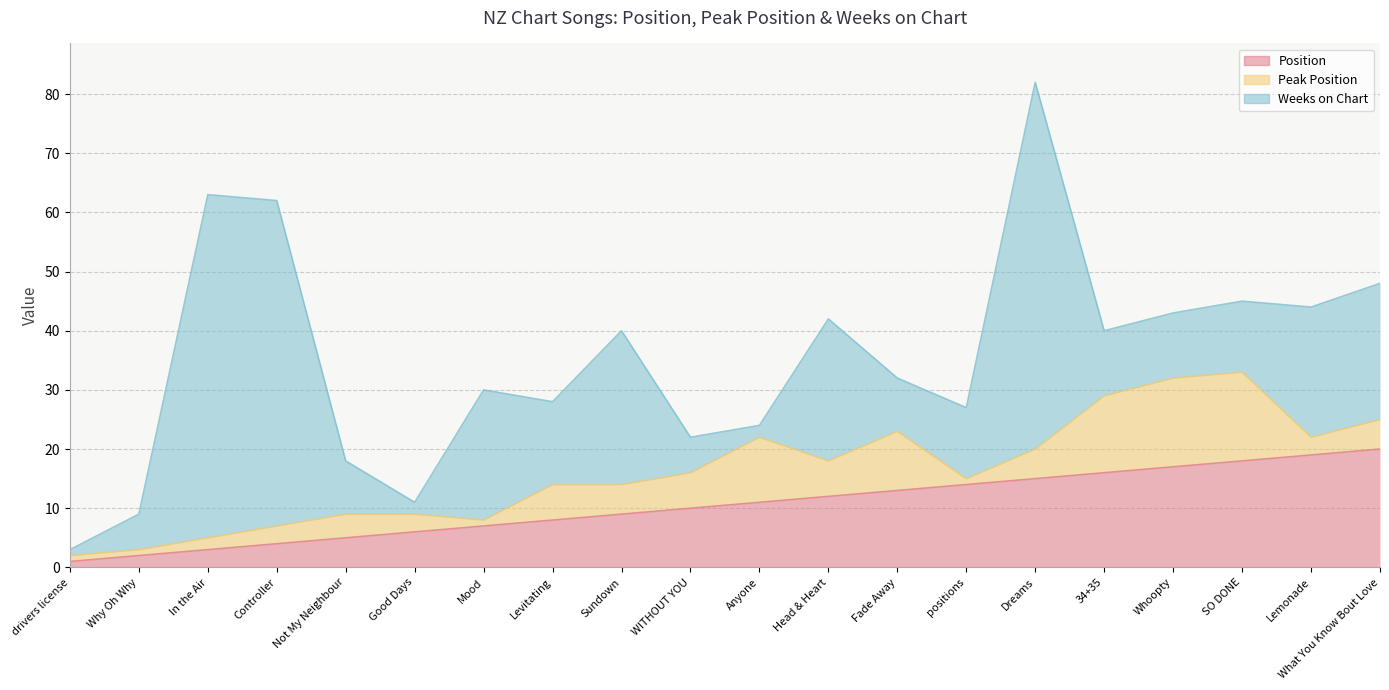

After their last crossing, which series has the higher values: Weeks on Chart or Peak Position?

Weeks on Chart